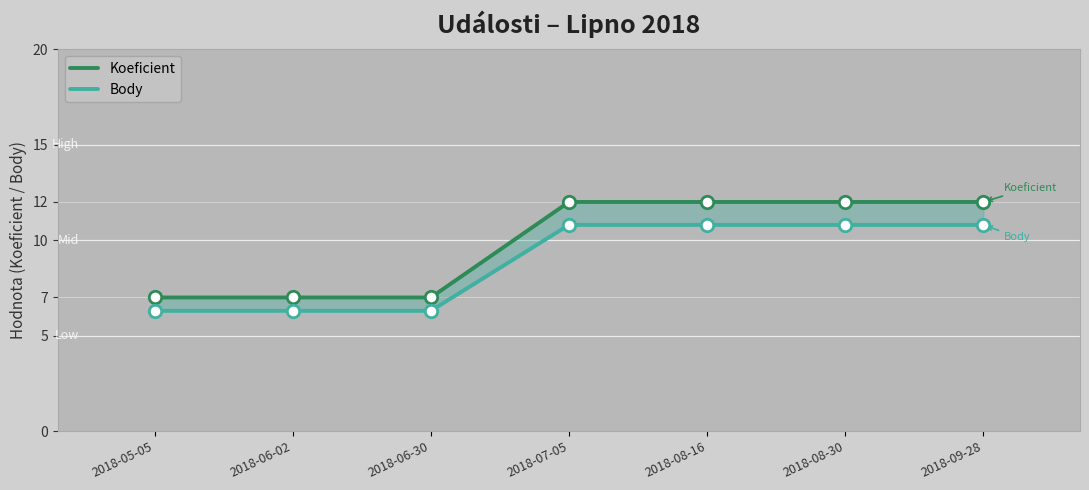

Is the value of Koeficient at 2018-06-02 greater than the value of Body at 2018-05-05?

Yes